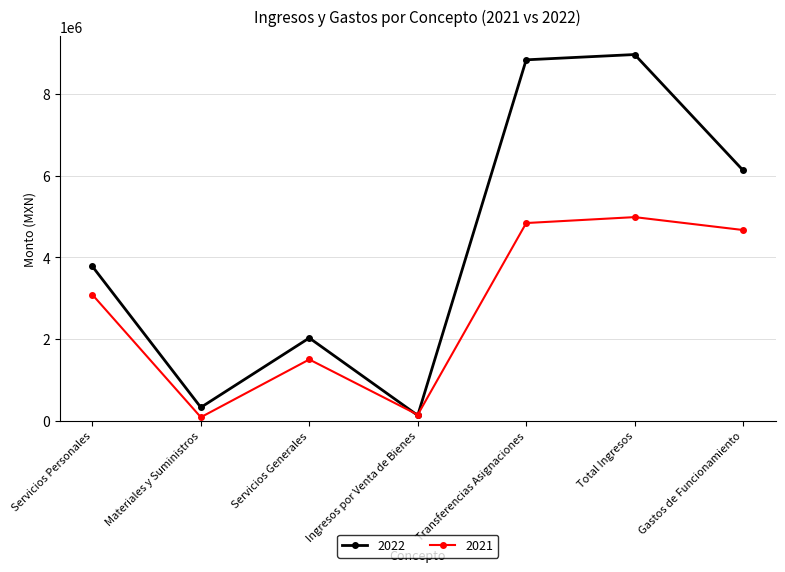

What is the label of the 5th point from the left?

Transferencias Asignaciones